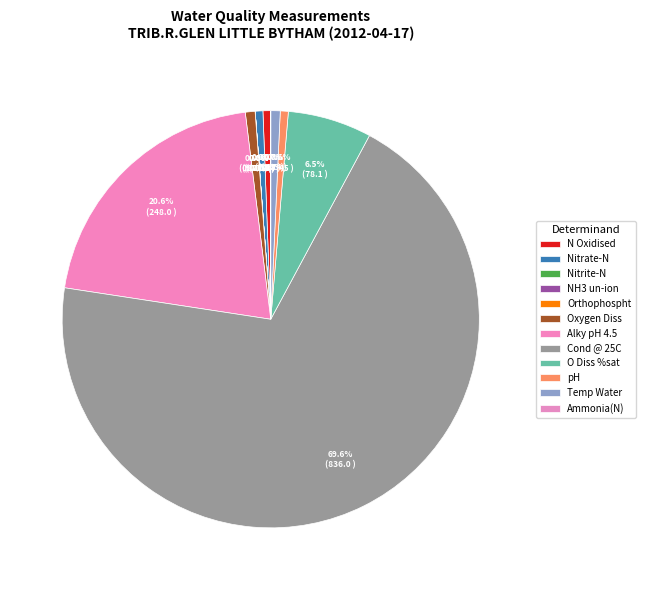

Rank the categories by value from highest to lowest.

Cond @ 25C, Alky pH 4.5, O Diss %sat, Oxygen Diss, Temp Water, pH, N Oxidised, Nitrate-N, Ammonia(N), Orthophospht, Nitrite-N, NH3 un-ion